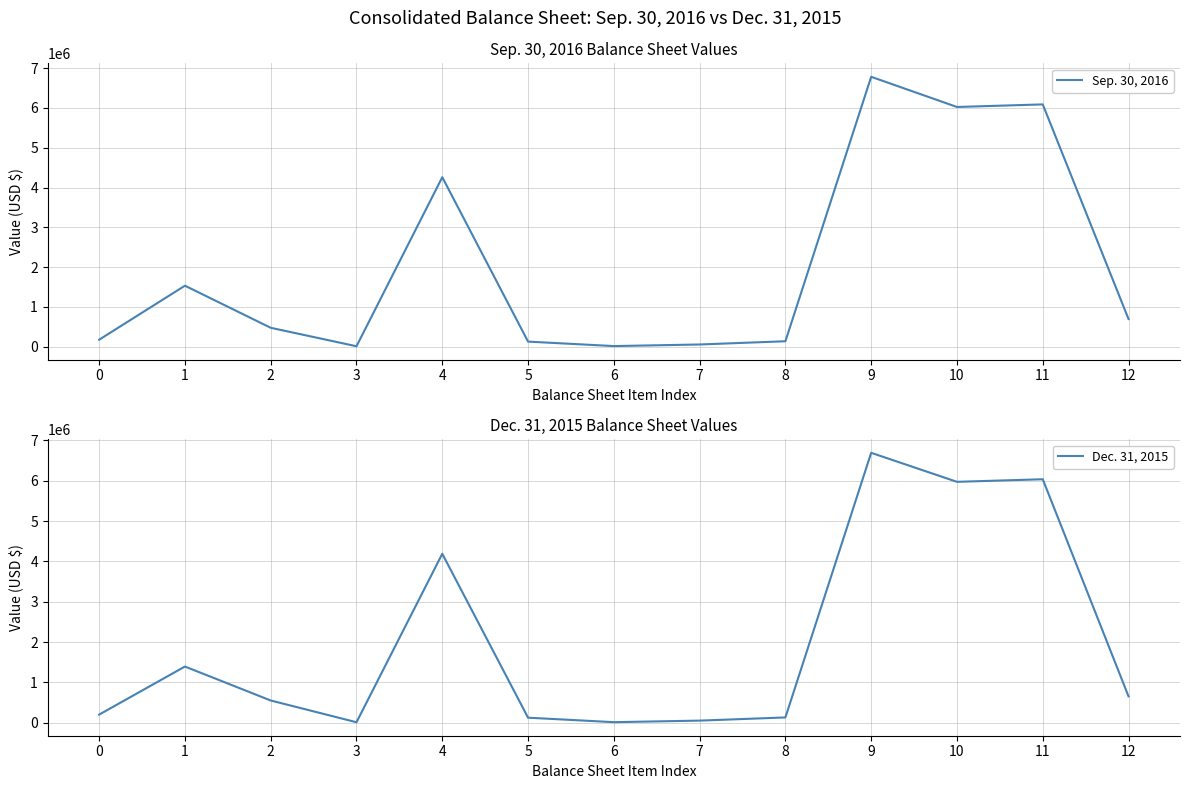

Reading left to right, extract all data points from this chart.

Sep. 30, 2016: 0=174061	1=1532095	2=473738	3=9685	4=4259766	5=126415	6=13898	7=54042	8=135299	9=6783537	10=6024949	11=6089806	12=693731
Dec. 31, 2015: 0=203364	1=1394813	2=552949	3=13725	4=4190382	5=126813	6=15695	7=54042	8=133062	9=6692829	10=5973358	11=6037319	12=655510